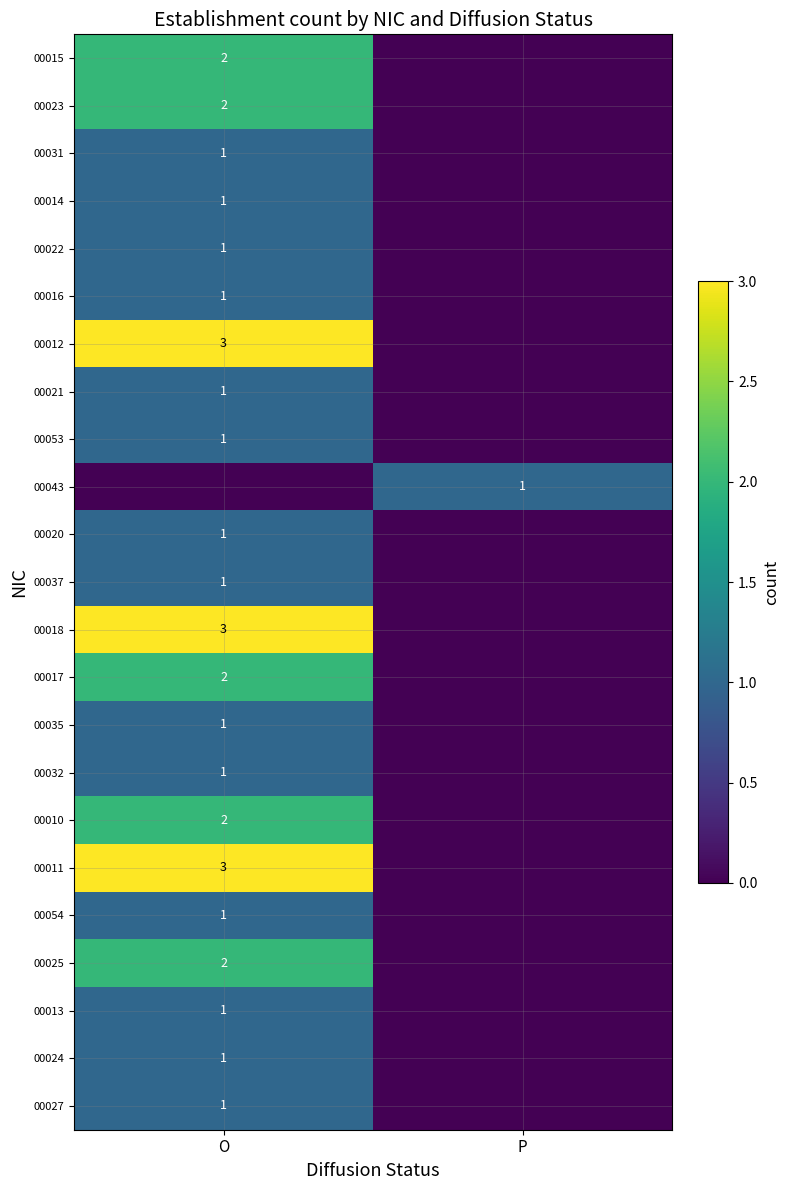

True or false: 00011 has a value of 4 at O.

False